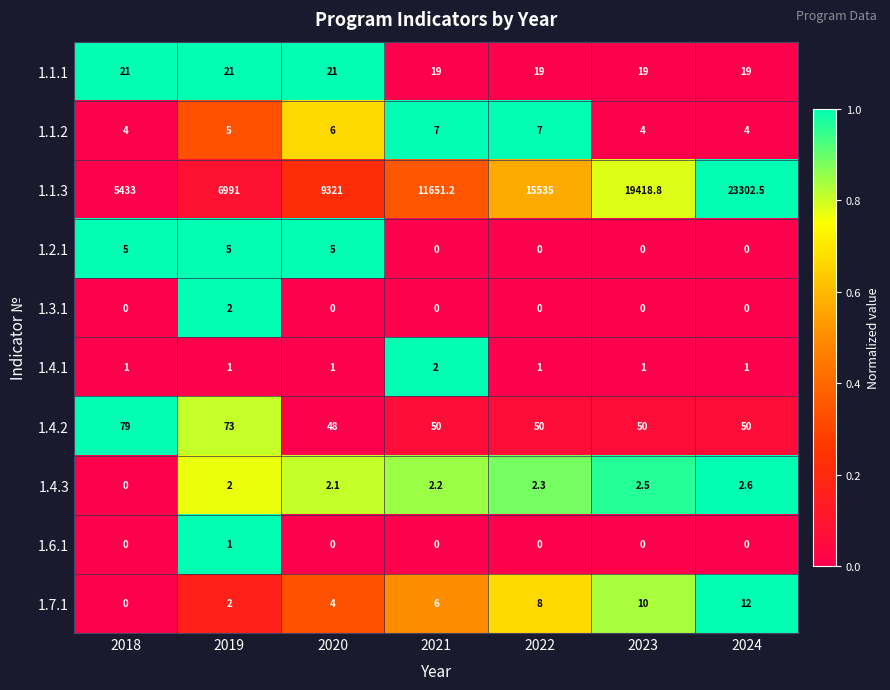

What is the difference between the highest and lowest values at 2019?

6990.0